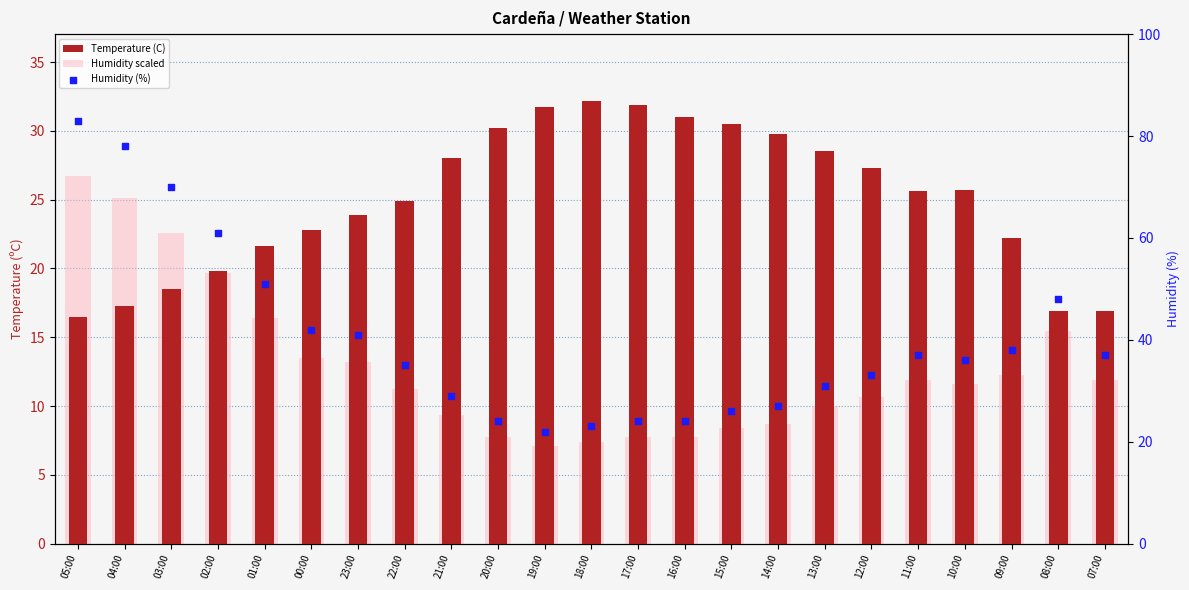

Is the value of Humidity scaled at 15:00 greater than the value of Humidity (%) at 14:00?

No